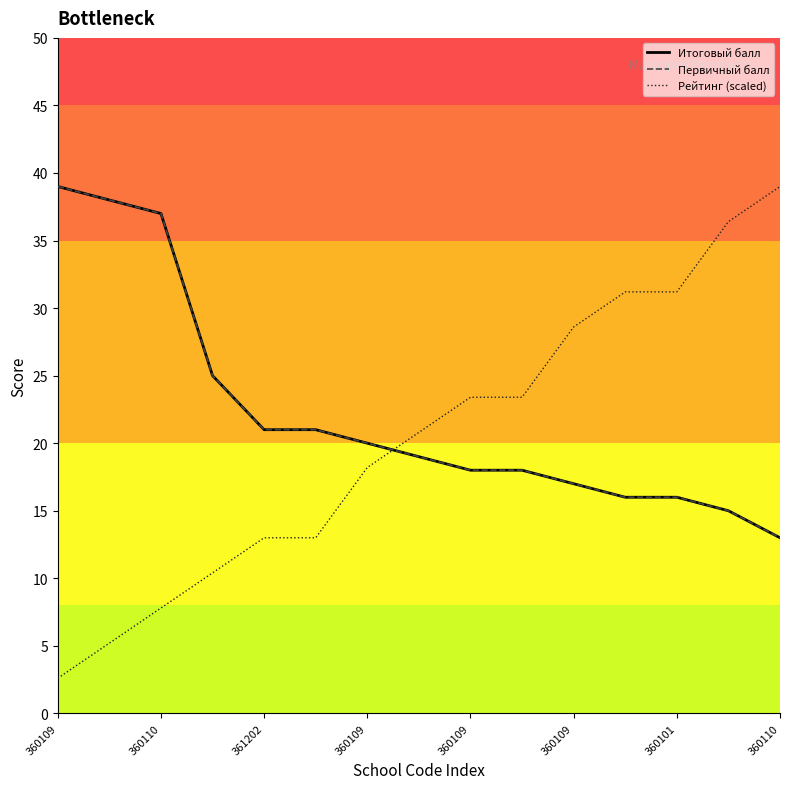

Which series changed the most between 360109 and 360110?

Рейтинг (scaled)